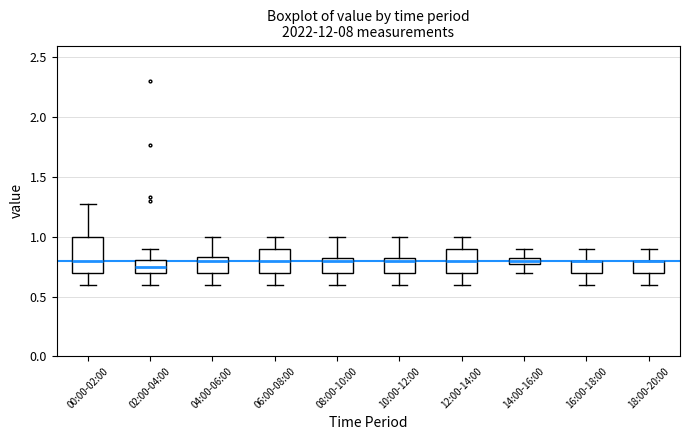

Comparing the boxes themselves (not the whiskers), which one is the tallest?

00:00-02:00